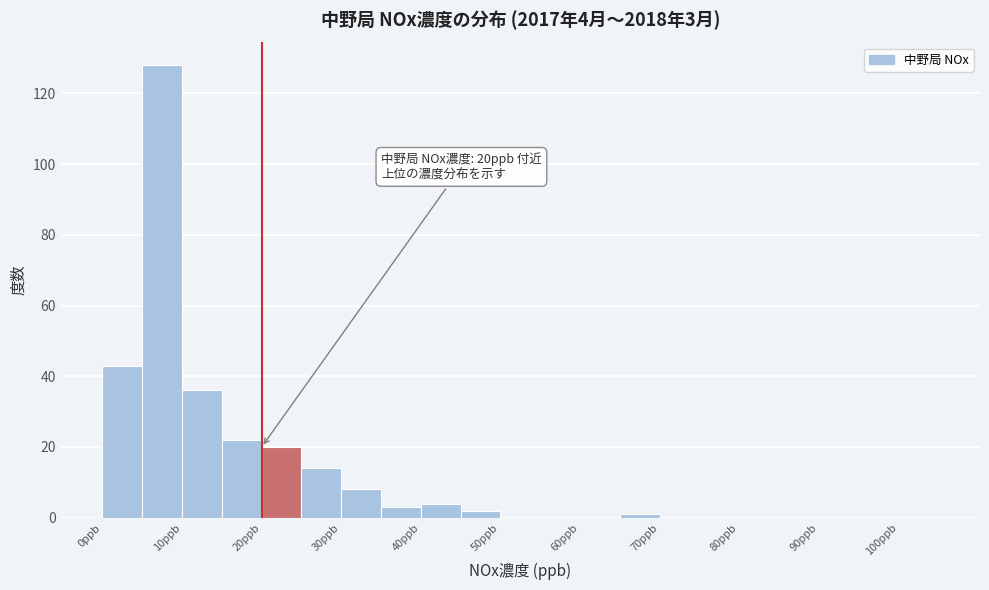

Over which range of the x-axis is the bar tallest?

5 to 10